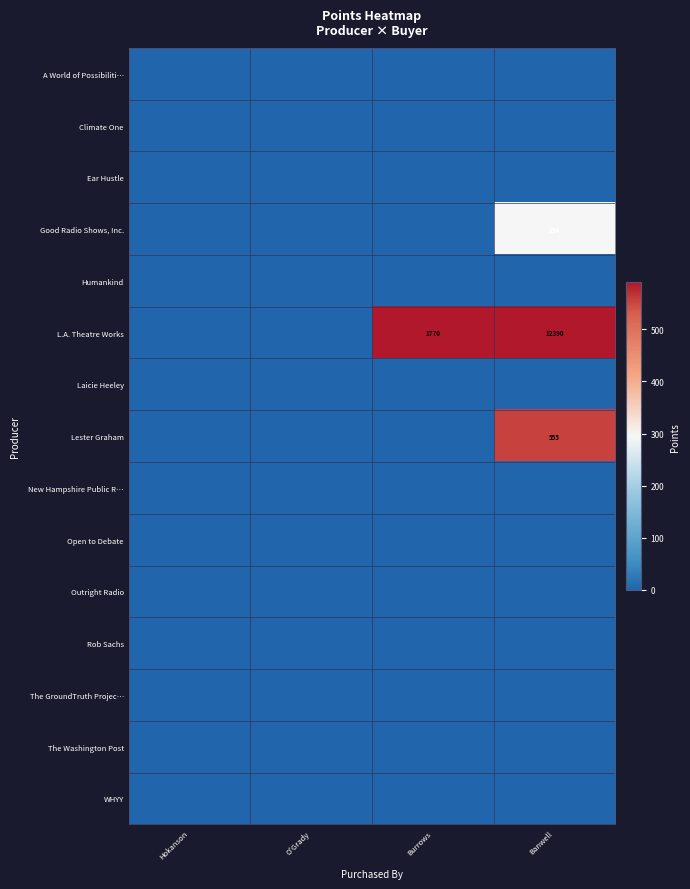

Is it true that L.A. Theatre Works equals 12390 at Banwell?

True